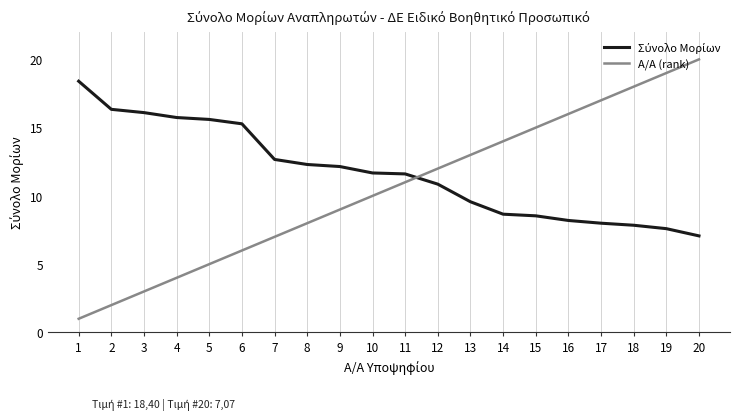

At how many categories does at least one series exceed 1?

20